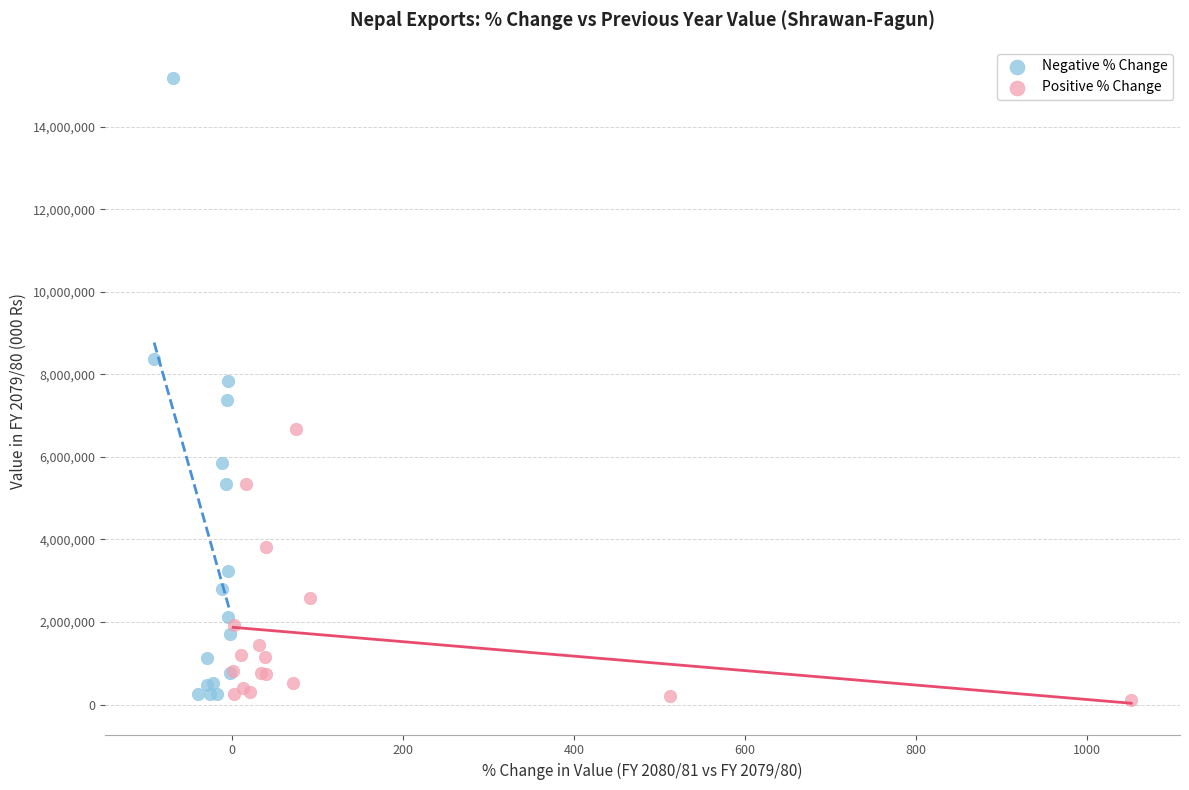

Which series has the largest Y range (max minus min)?

Negative % Change